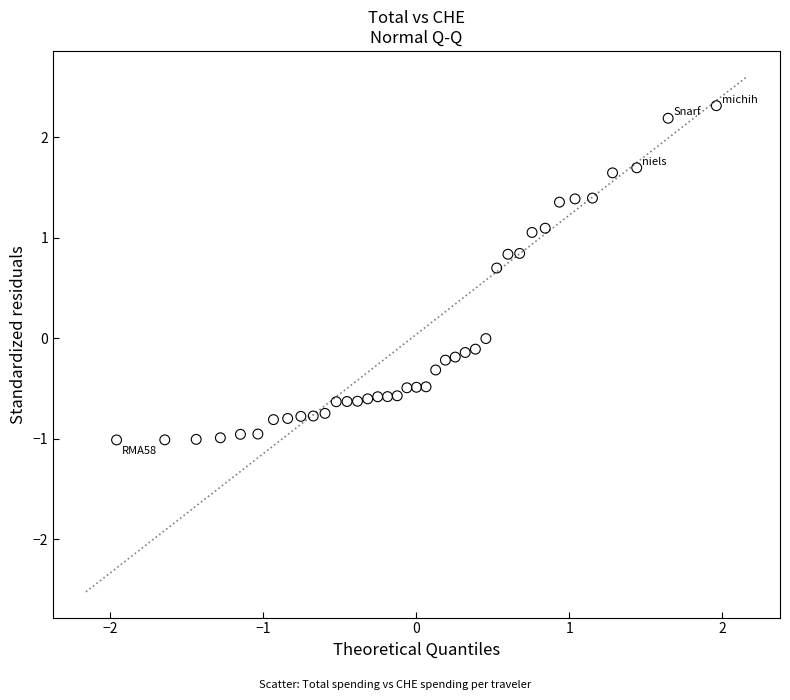

What is the range of Y values (max minus min)?

3.3